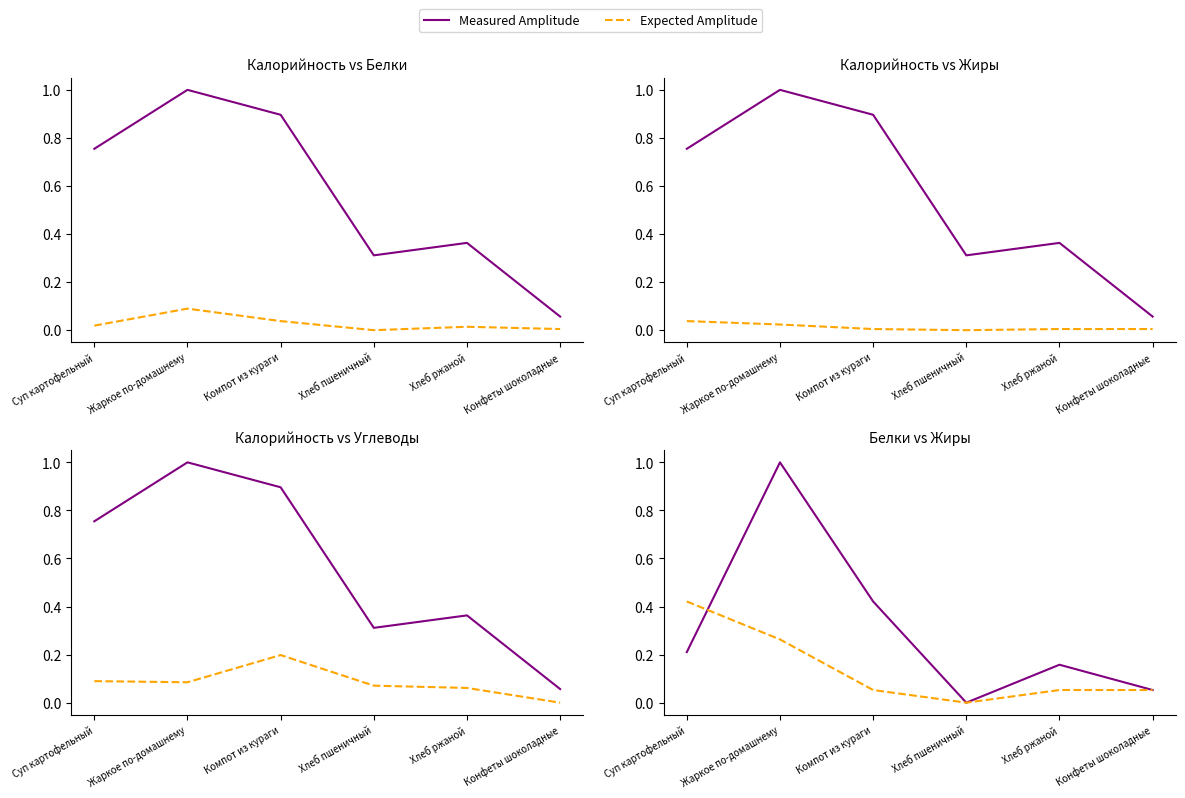

Between which two adjacent categories do Expected Amplitude and Measured Amplitude first intersect?

Суп картофельный and Жаркое по-домашнему